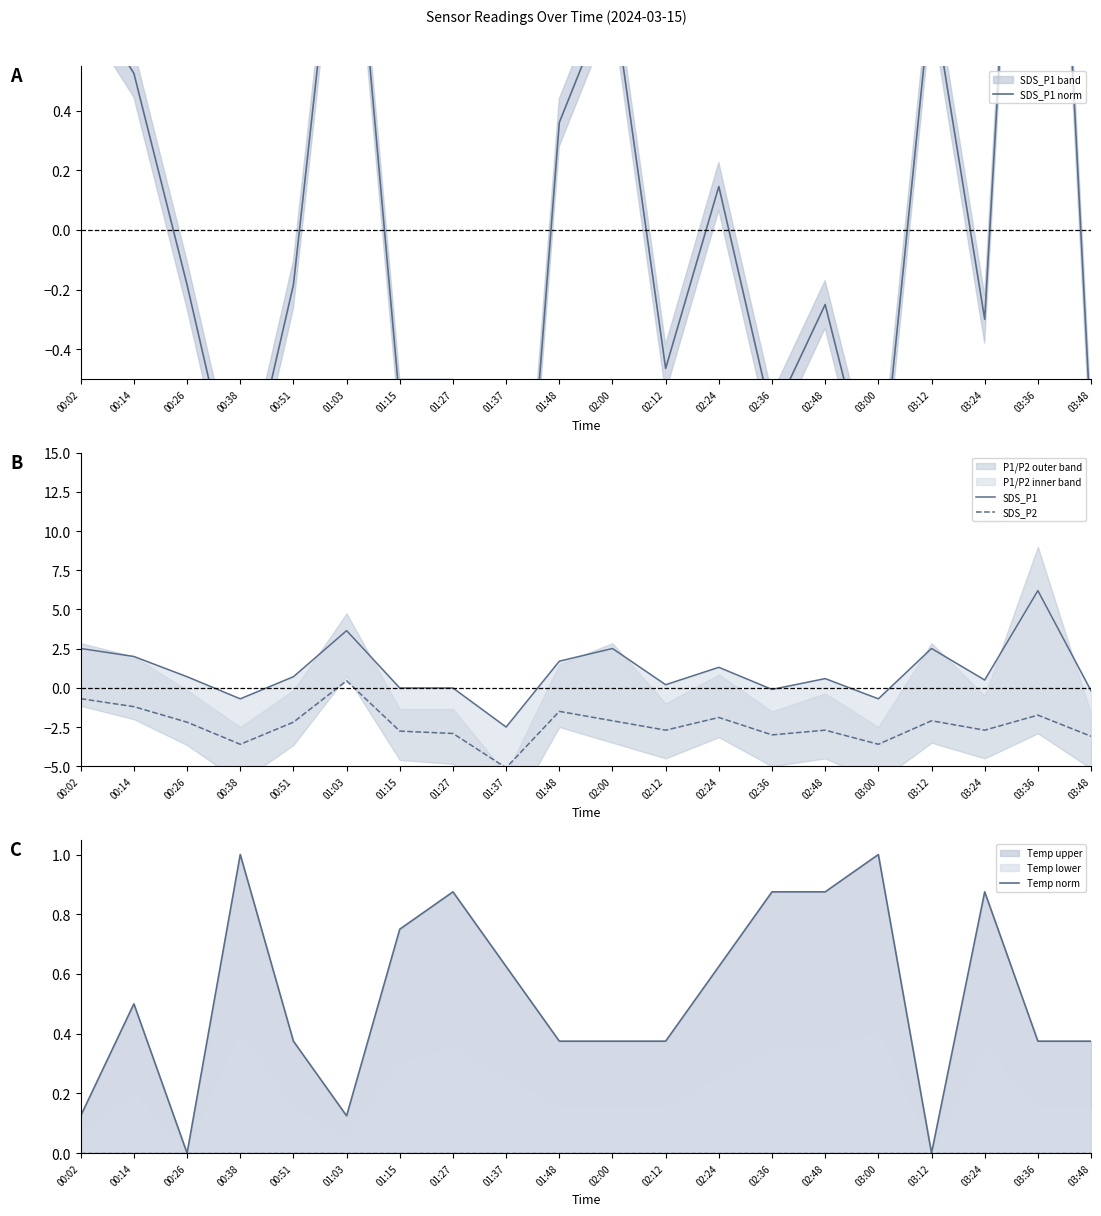

What is the label of the 15th point from the left?

02:48